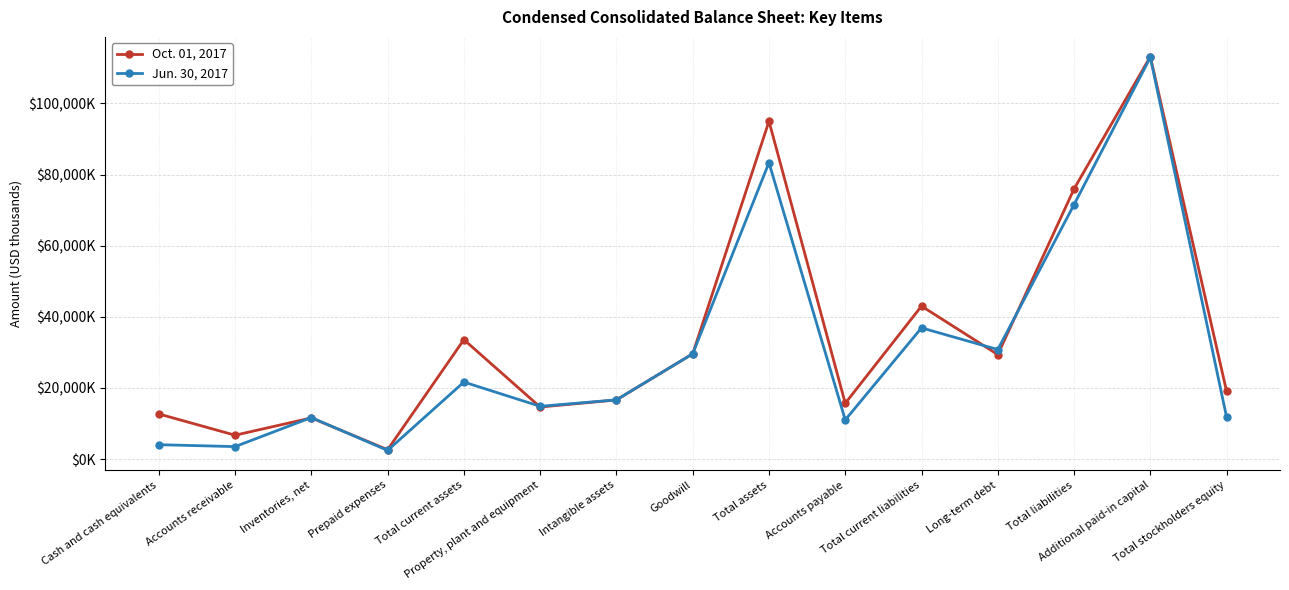

Rank the categories by Oct. 01, 2017 value from lowest to highest.

Prepaid expenses, Accounts receivable, Inventories, net, Cash and cash equivalents, Property, plant and equipment, Accounts payable, Intangible assets, Total stockholders equity, Long-term debt, Goodwill, Total current assets, Total current liabilities, Total liabilities, Total assets, Additional paid-in capital